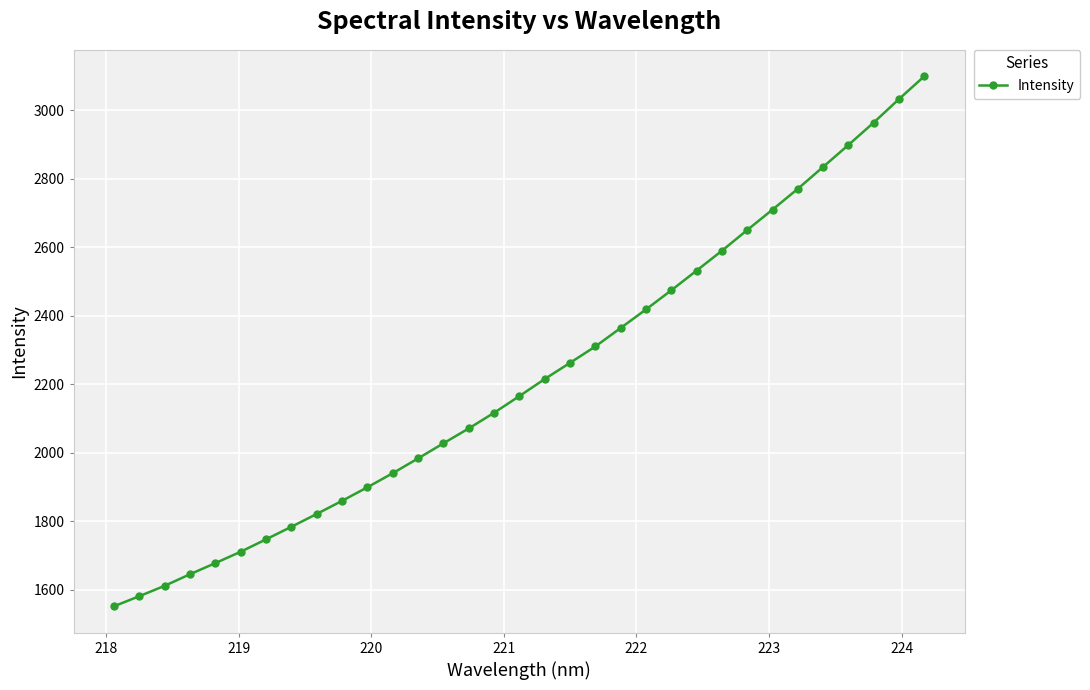

Count the number of categories in the chart.

33